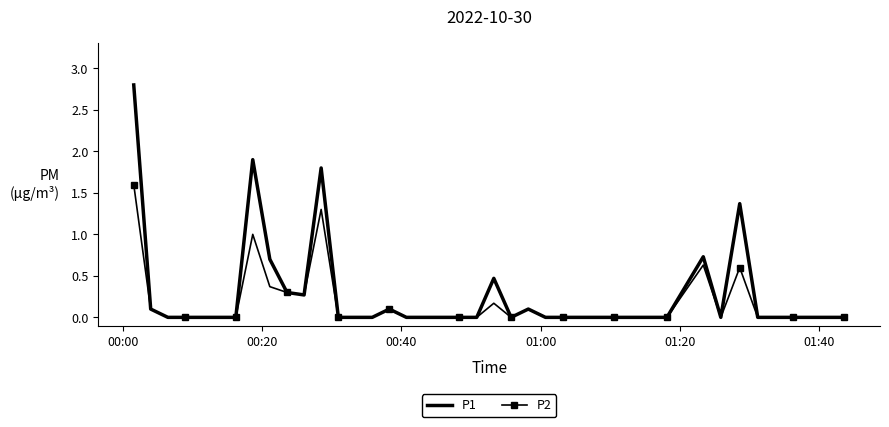

Which series has the largest range (max minus min)?

P1